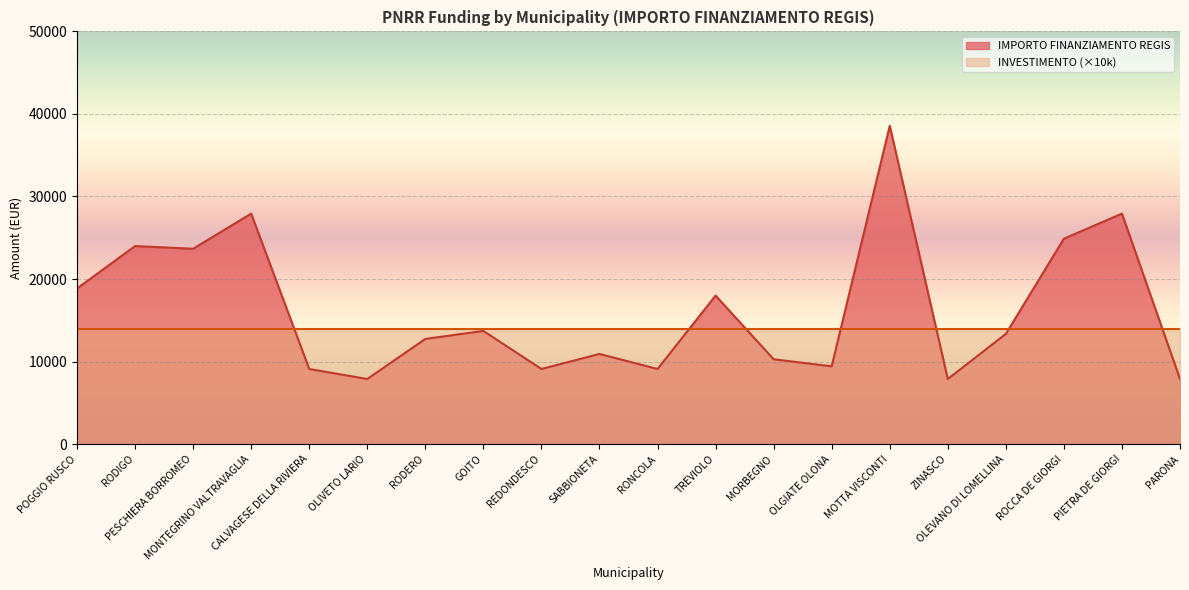

What is the label of the 16th point from the right?

CALVAGESE DELLA RIVIERA